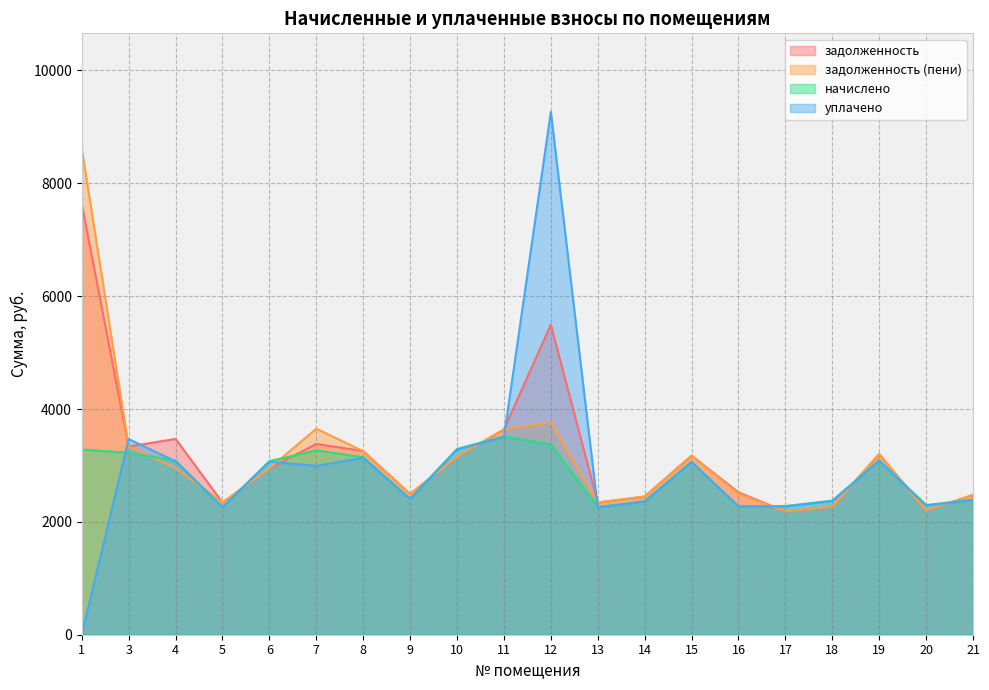

Is it true that начислено equals 3989.7 at 9?

False